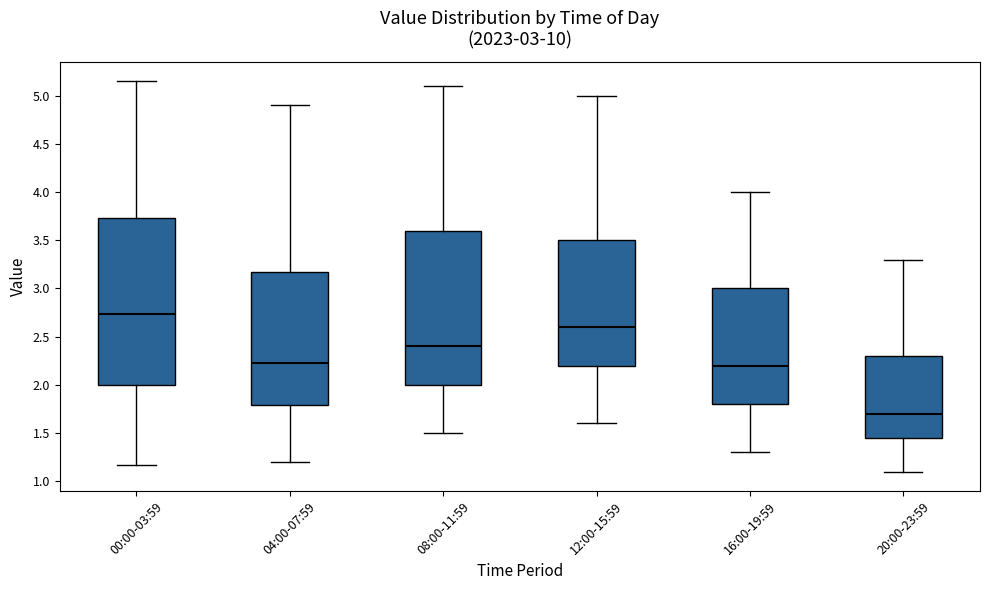

Which box is the tallest, from its lower edge to its upper edge?

00:00-03:59